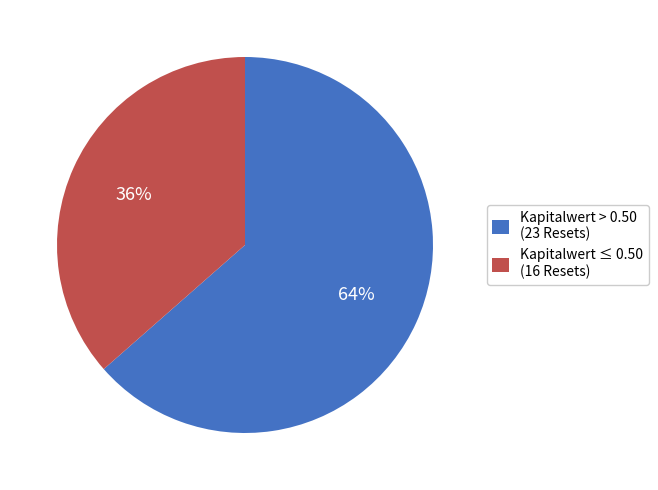

Is there any slice that represents more than half of the pie?

Yes